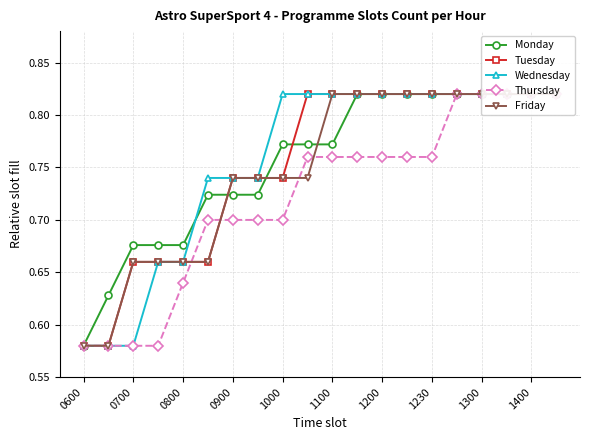

How many Monday values are between 0 and 1?

20